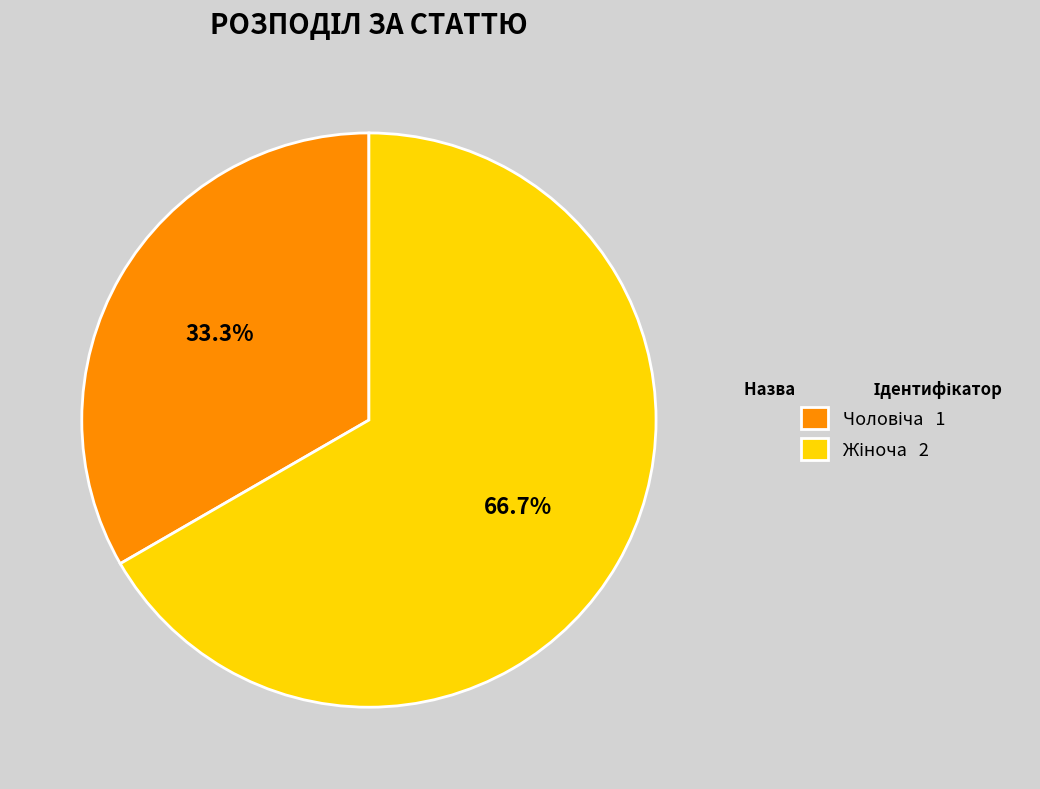

Does any single category account for the majority?

Yes